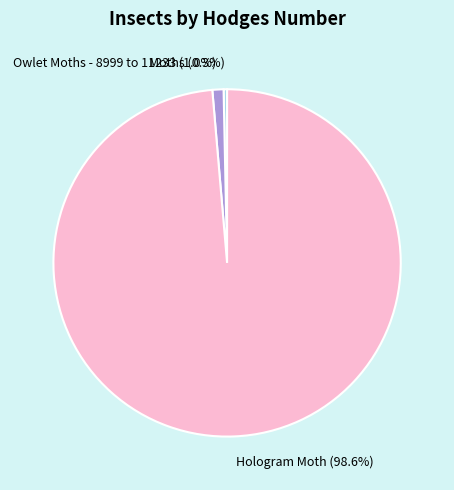

Count the number of slices in the pie.

3